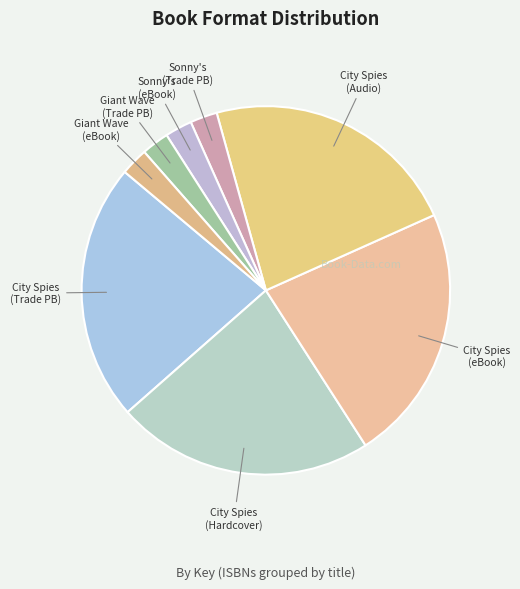

Count the number of slices in the pie.

8